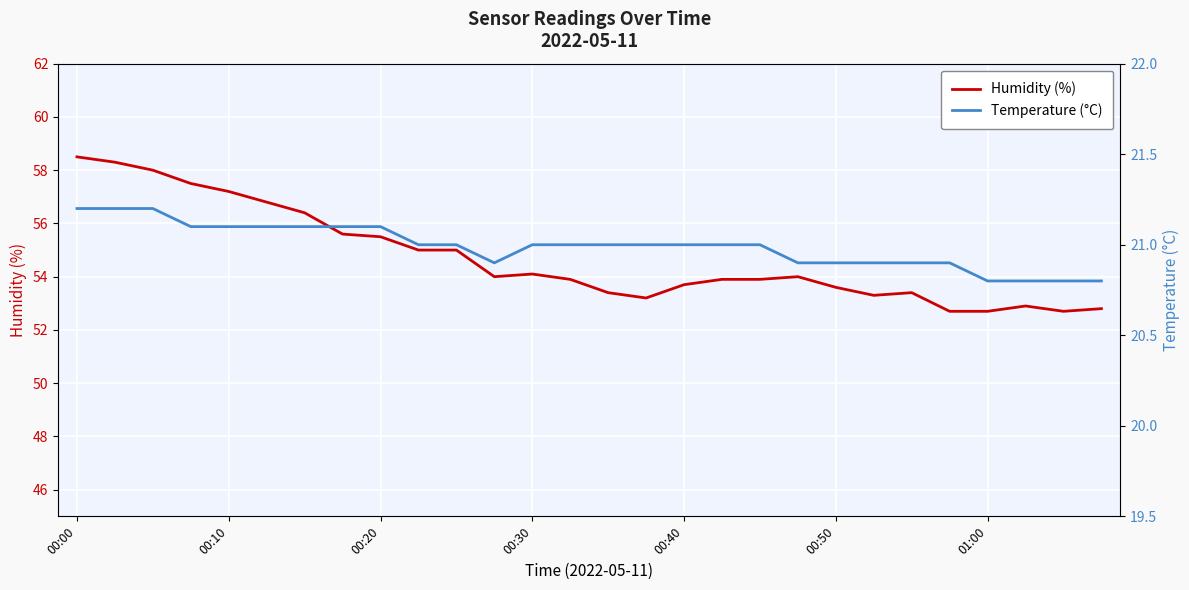

True or false: Humidity (%) has more than 2 points higher than both neighbors.

True